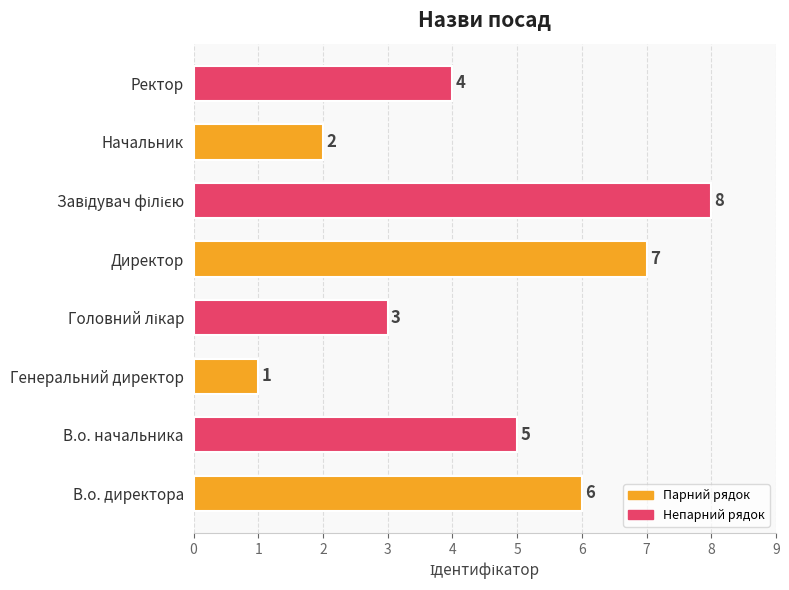

What is the change in value from Генеральний директор to Начальник?

+1